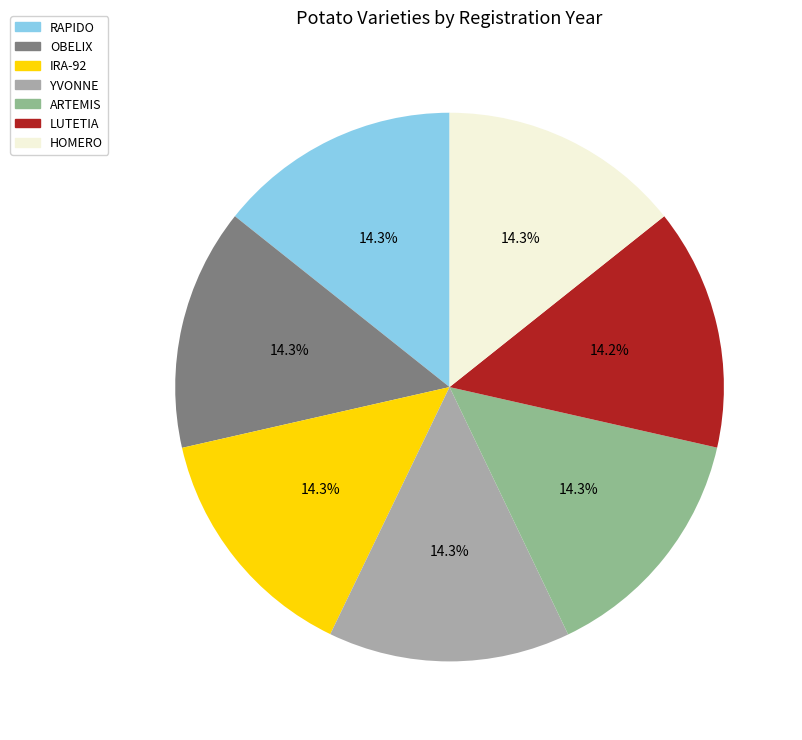

What is the total percentage of YVONNE and IRA-92?

28.6%